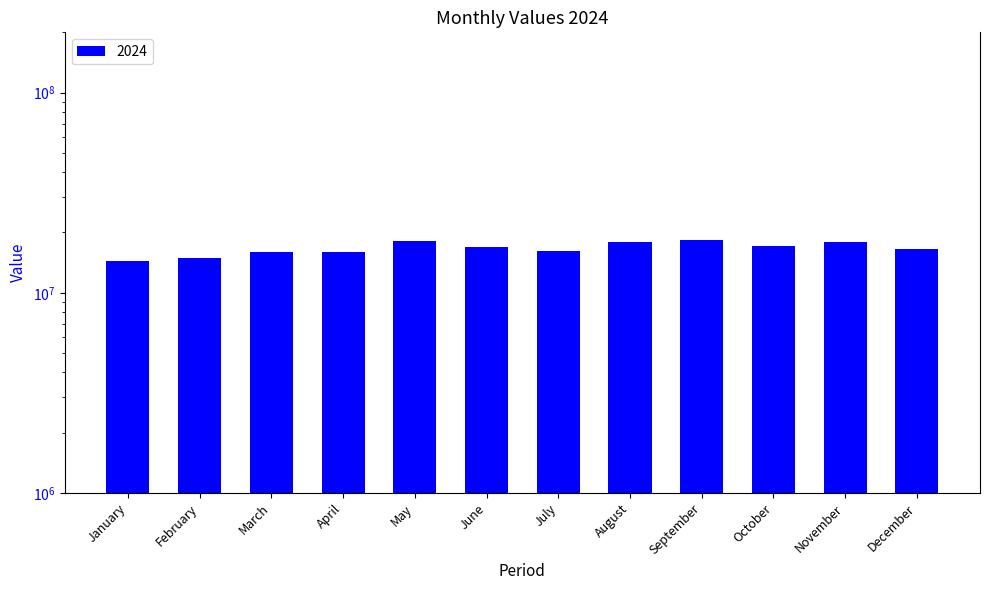

True or false: the data shows 24957168 at October.

False